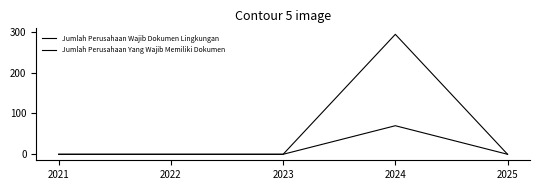

Is this an area chart (filled region under the line)?

No